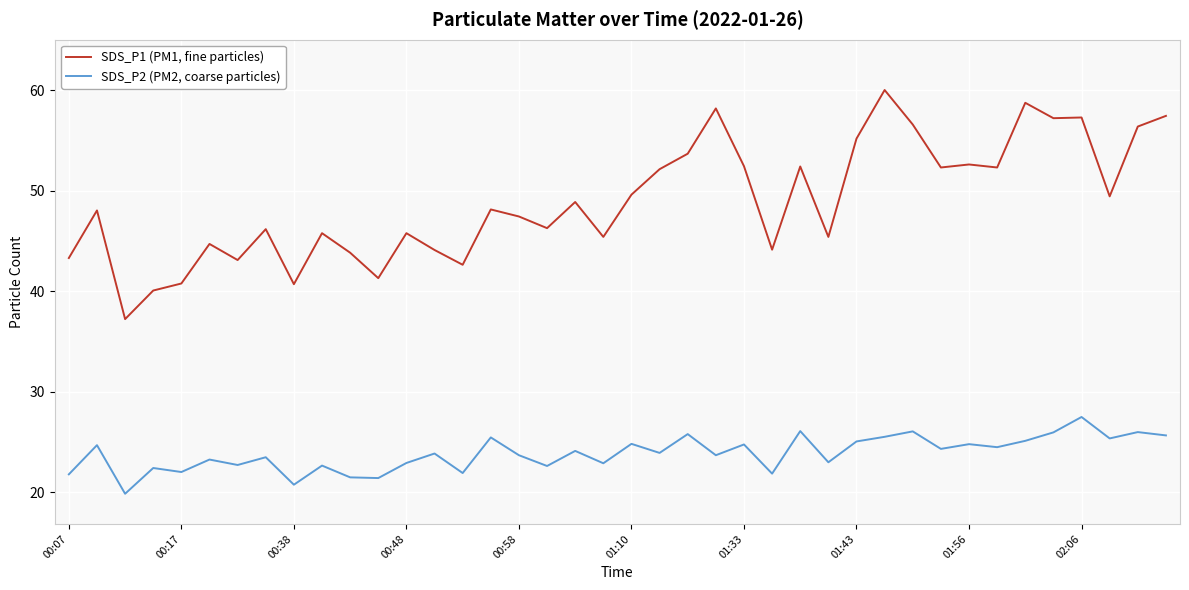

Which series has the largest total across all categories?

SDS_P1 (PM1, fine particles)